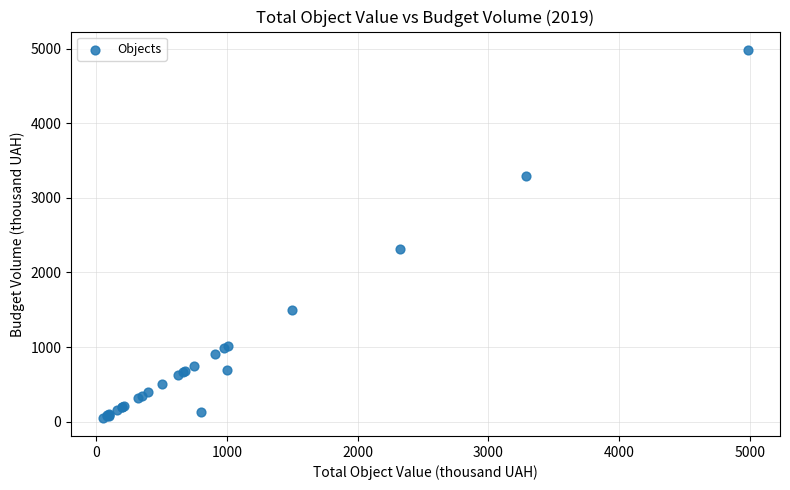

What Y value in the scatter plot is closest to 2519?

2321.4